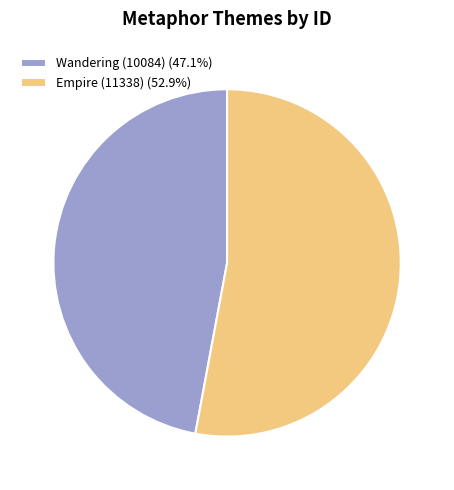

Is there a majority slice in this chart?

Yes